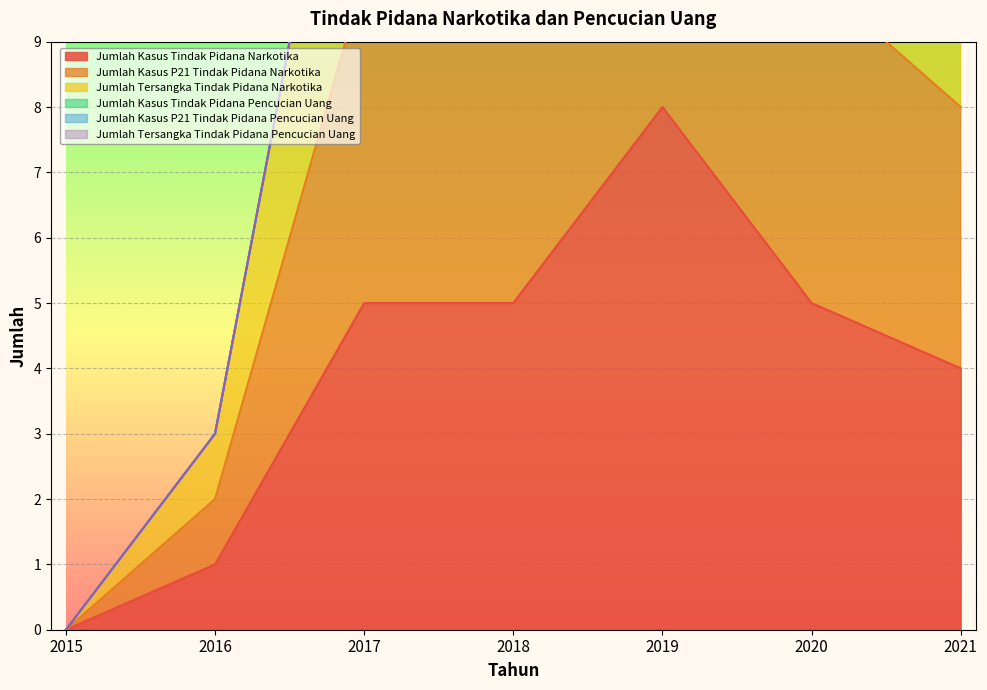

How many data points in Jumlah Kasus P21 Tindak Pidana Narkotika are above 10?

1